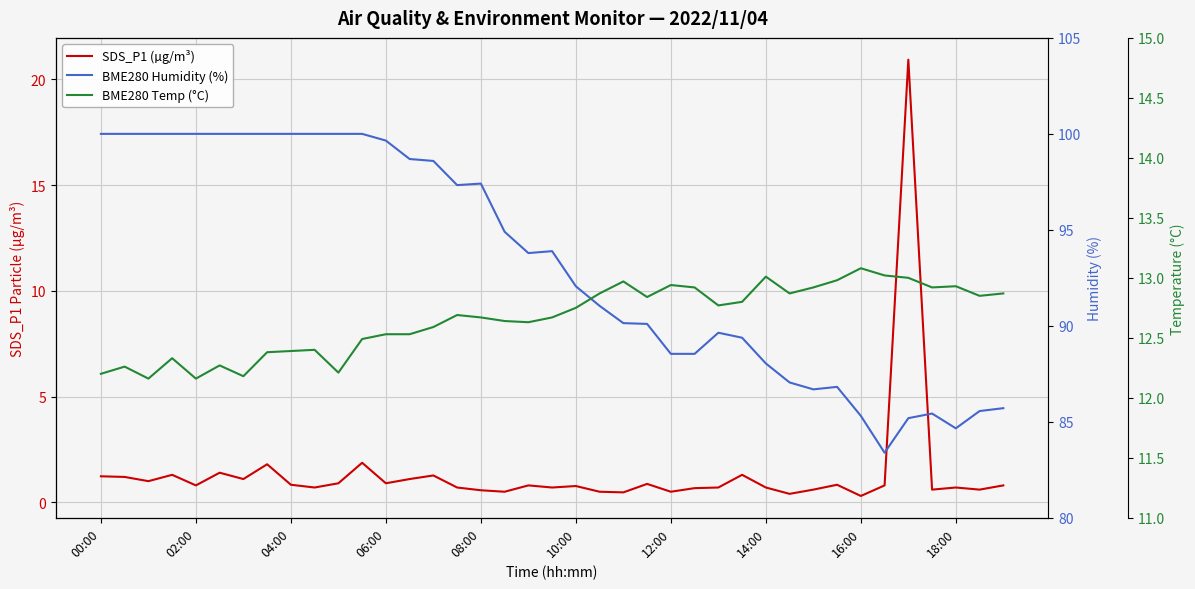

The BME280 Humidity (%) series shows 123.4 at 21. True or false?

False